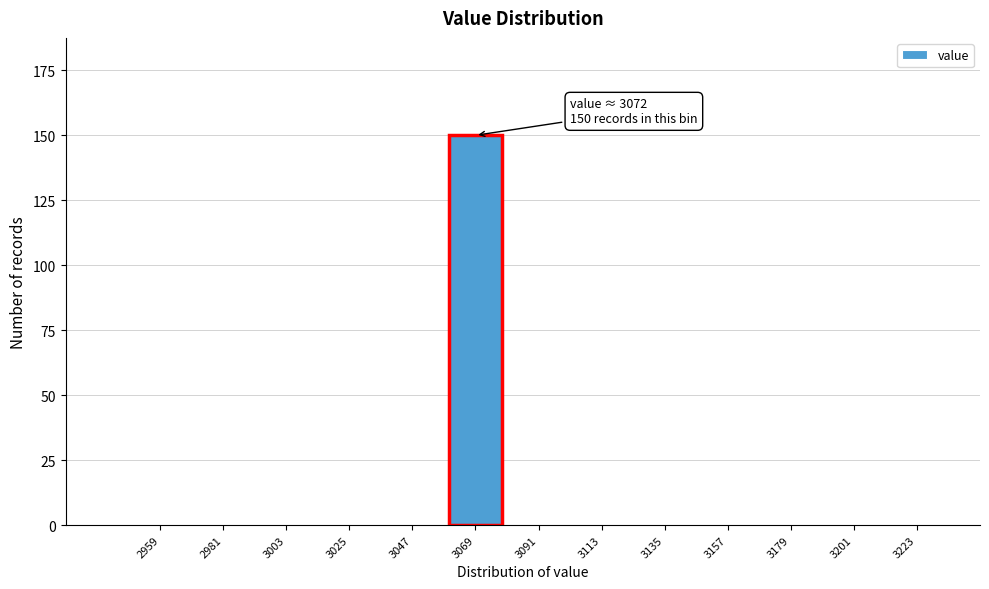

Reading right to left, extract all data points from this chart.

3223=0	3201=0	3179=0	3157=0	3135=0	3113=0	3091=0	3069=150	3047=0	3025=0	3003=0	2981=0	2959=0